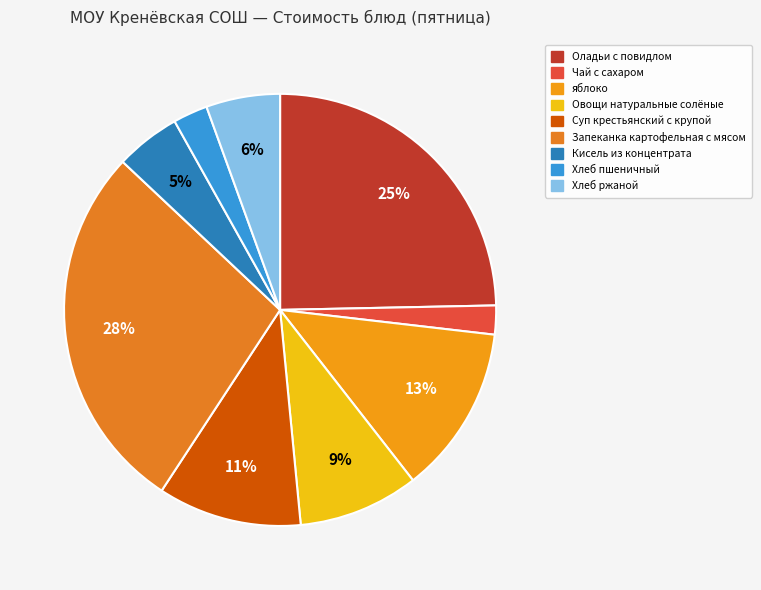

Which has a higher value, Чай с сахаром or Суп крестьянский с крупой?

Суп крестьянский с крупой